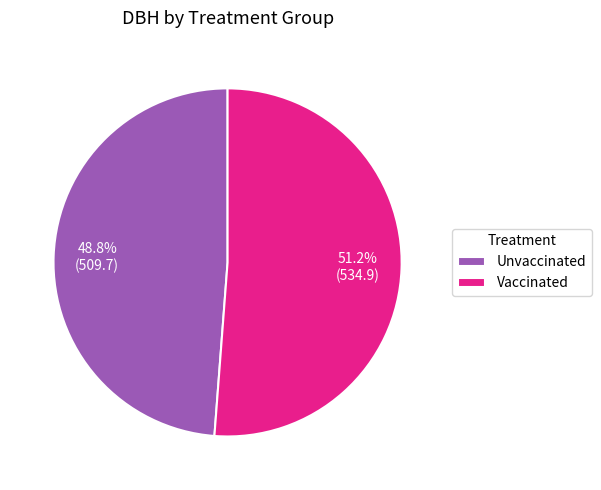

Between Vaccinated and Unvaccinated, which is larger?

Vaccinated